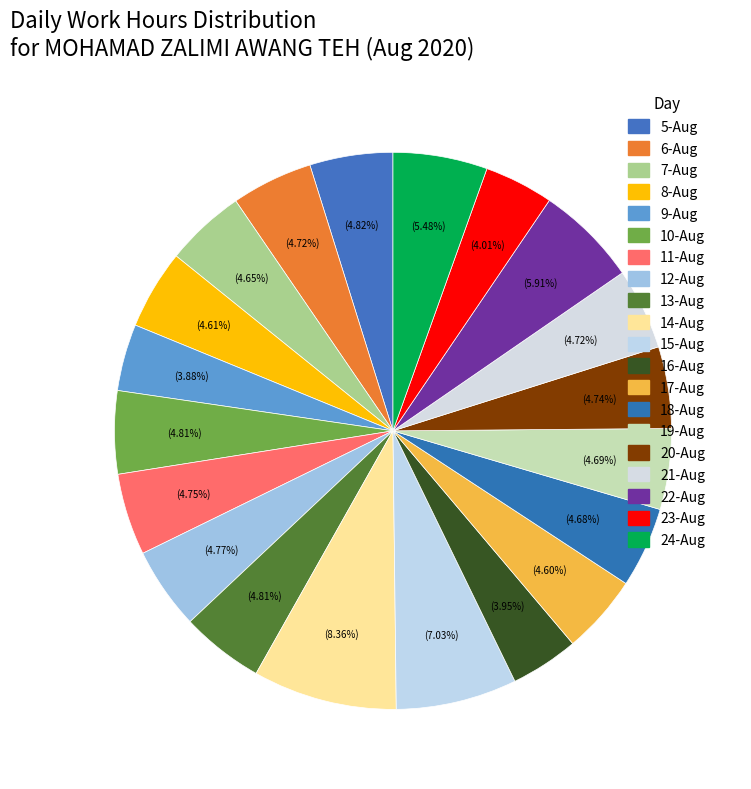

How many slices are in this pie chart?

20